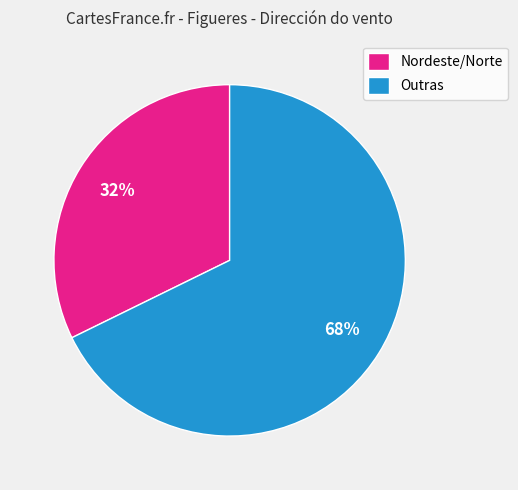

The Nordeste/Norte slice represents 32% of the pie. True or false?

True